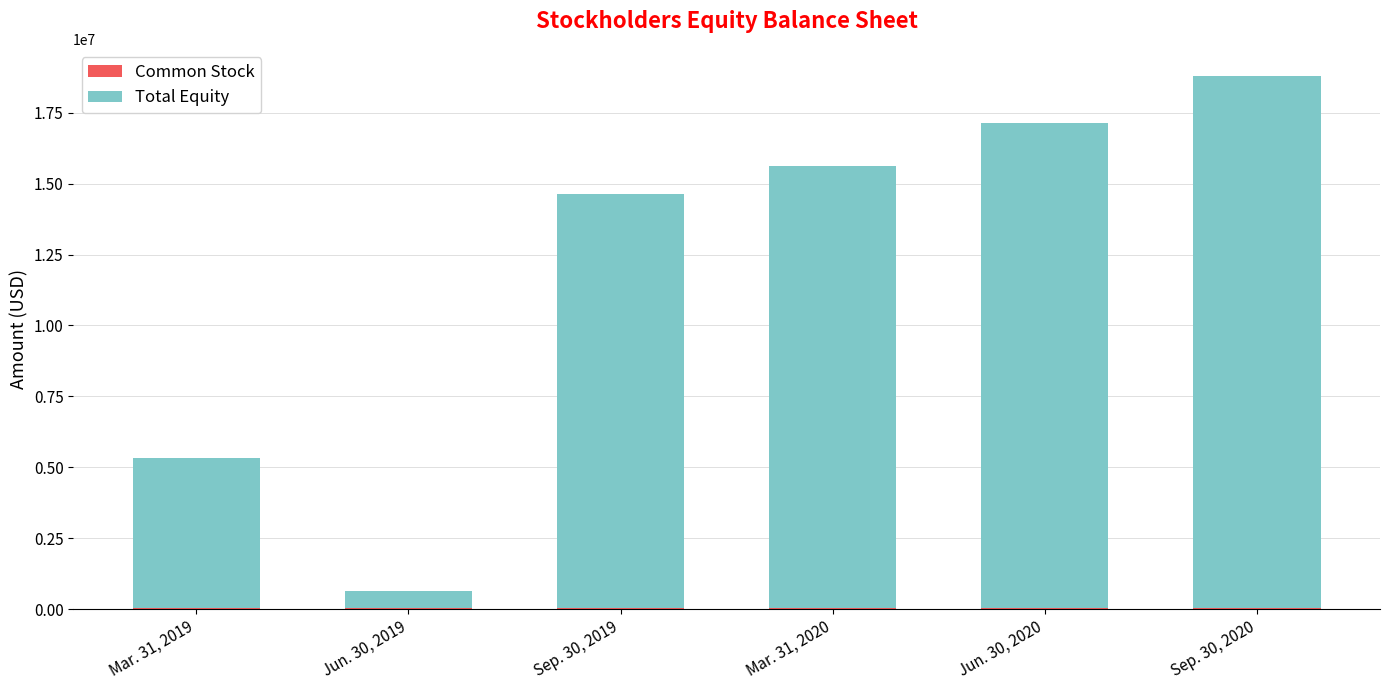

At which category is the sum across all series the highest?

Sep. 30, 2020